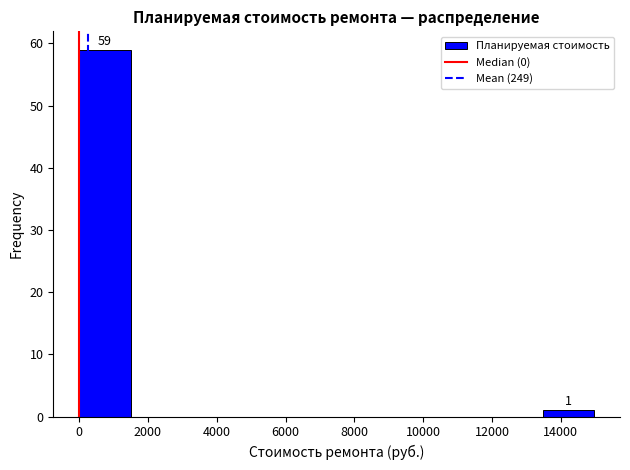

Which range on the x-axis has the tallest bar?

0 to 1400